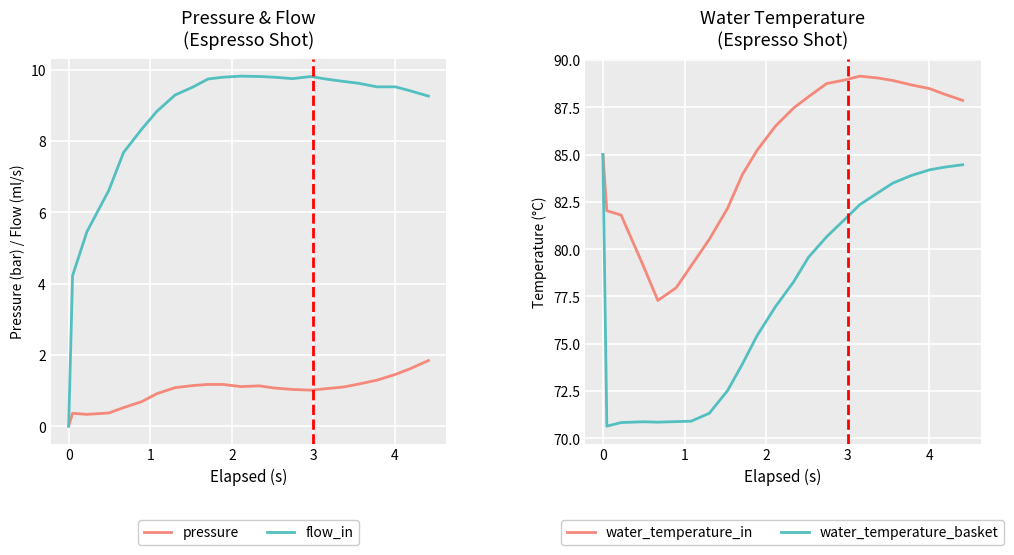

True or false: pressure and flow_in intersect in this chart.

False